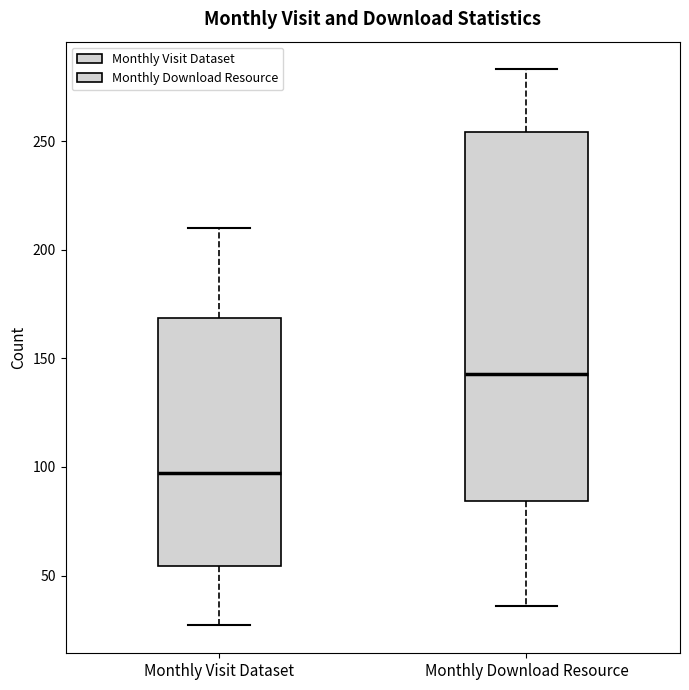

Reading left to right, transcribe this box plot: for each box, give where its median line is, the range the box spans, and where its two whiskers end, as read against the y-axis. The values are not printed on the chart, so give them approximately, as read against the axis.

Monthly Visit Dataset: median 95, box 55 to 170, whiskers 25 to 210
Monthly Download Resource: median 145, box 85 to 255, whiskers 35 to 285